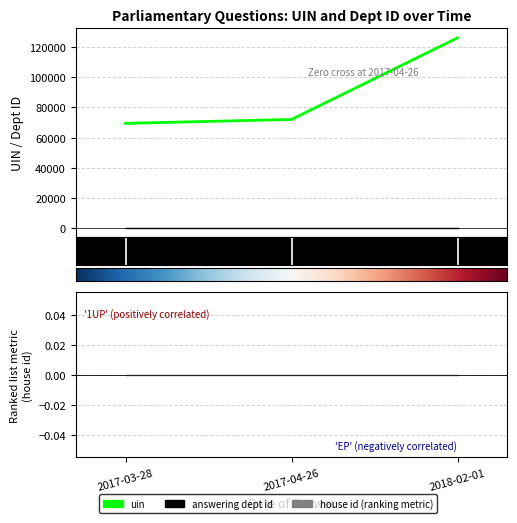

Is it true that uin equals 32600 at 2017-04-26?

False